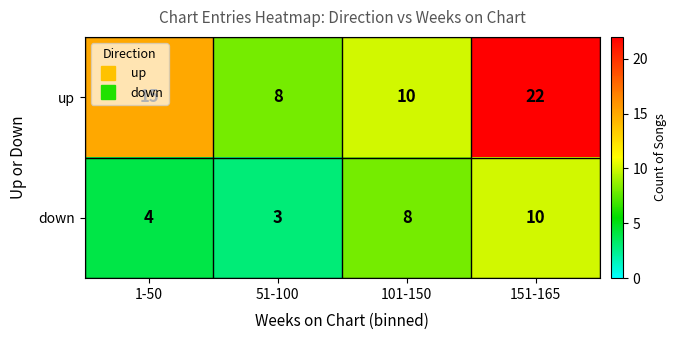

Count the down values in the range 4 to 10.

3